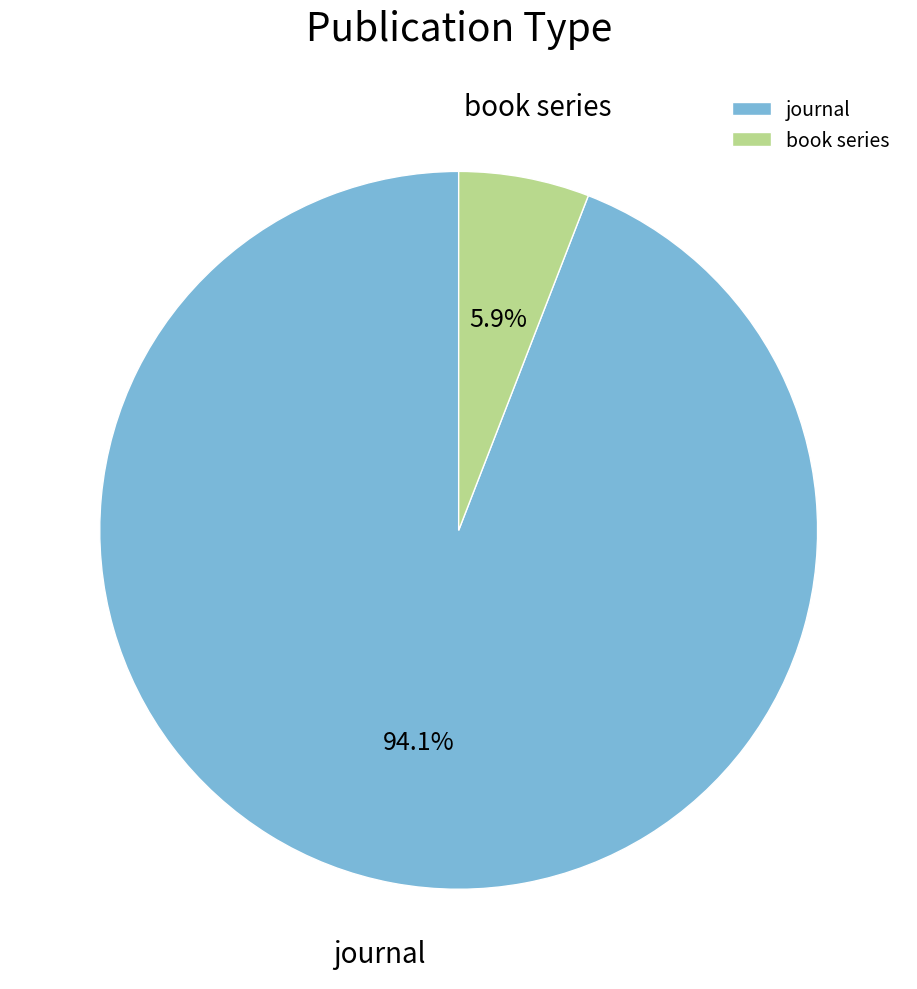

To the nearest percent, what is the difference between the journal and book series slice percentages?

88%